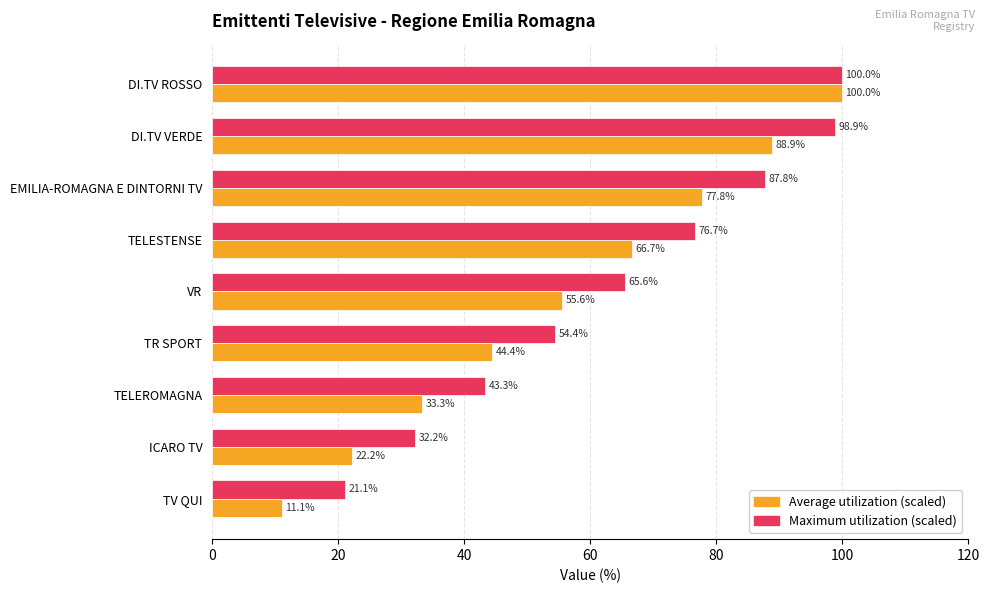

What is the difference between the highest and lowest values at ICARO TV?

10.0